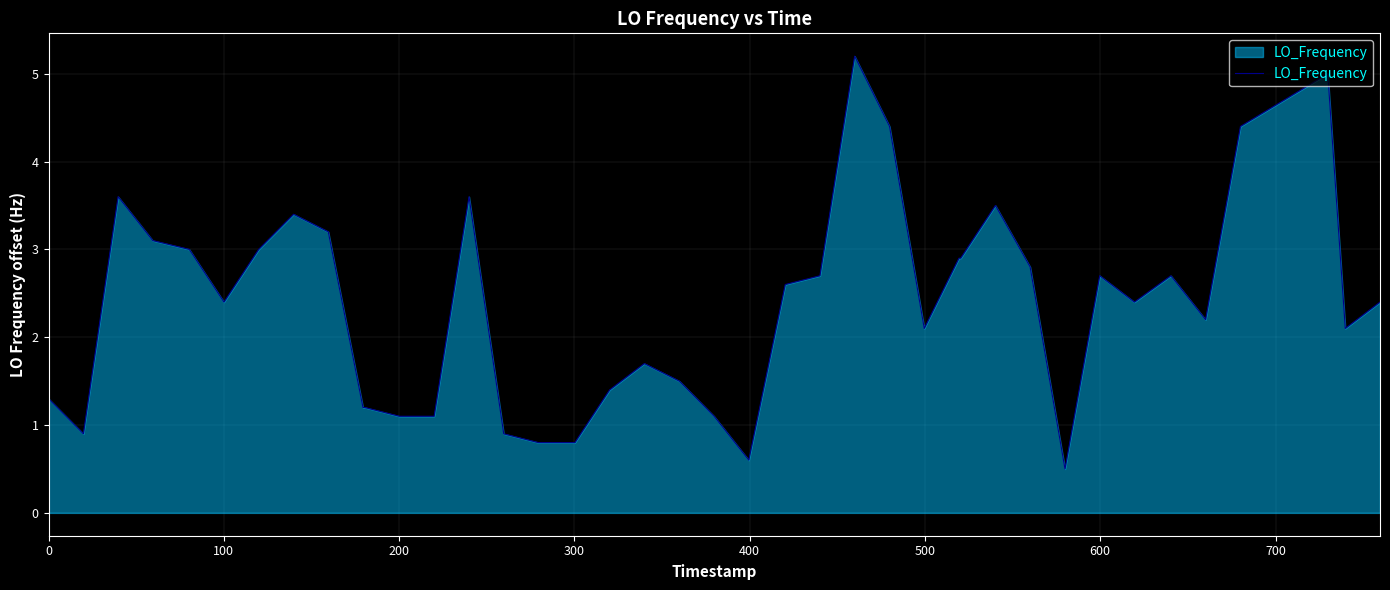

What is the minimum value shown in the chart?

0.5